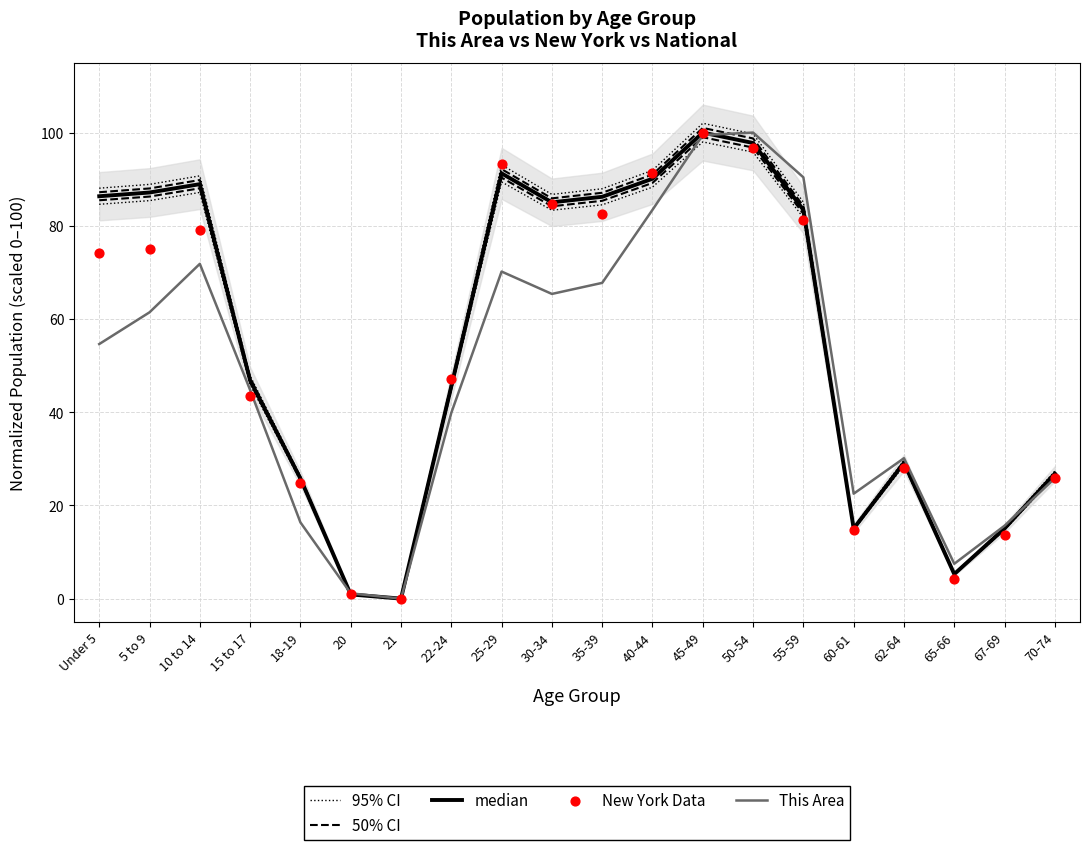

What are all the series names shown in the legend?

95% CI, 50% CI, median, This Area, New York Data